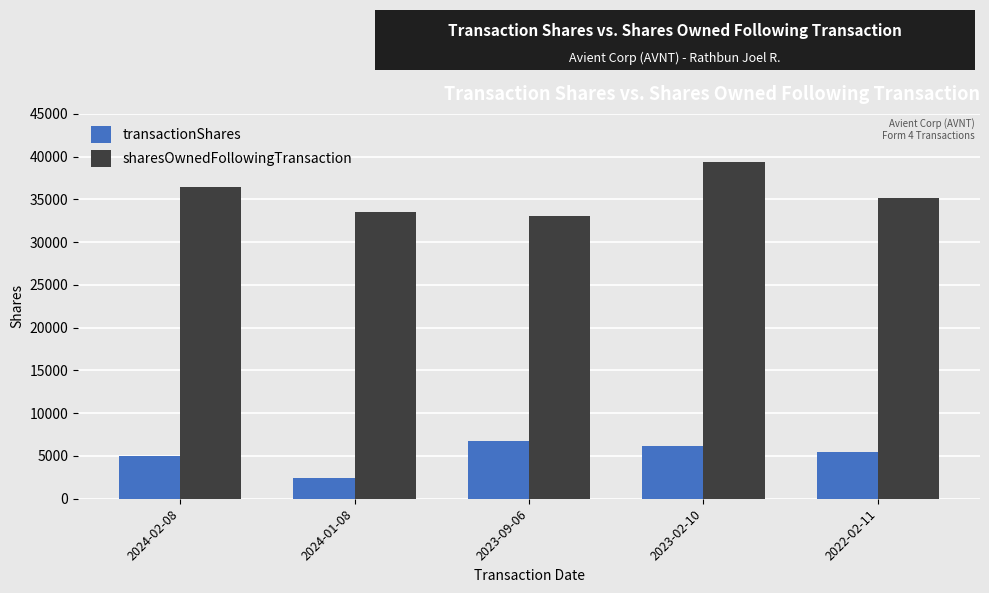

At which label is sharesOwnedFollowingTransaction closest to 36217?

2024-02-08